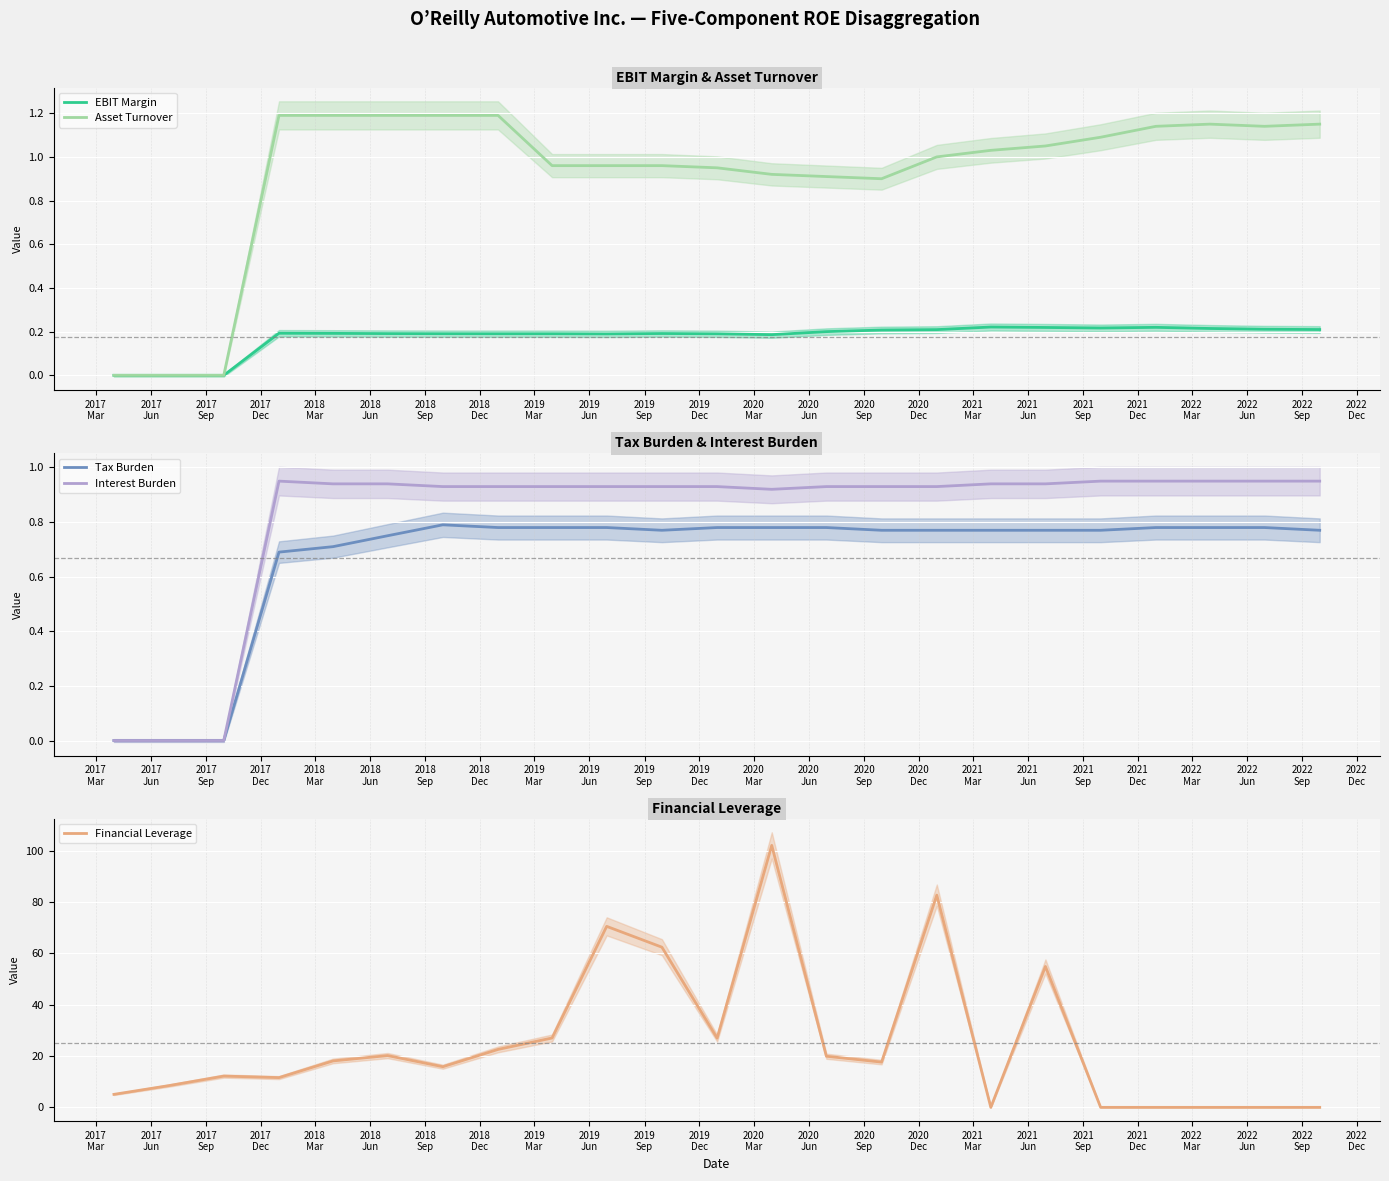

Which series has the largest total across all categories?

Financial Leverage